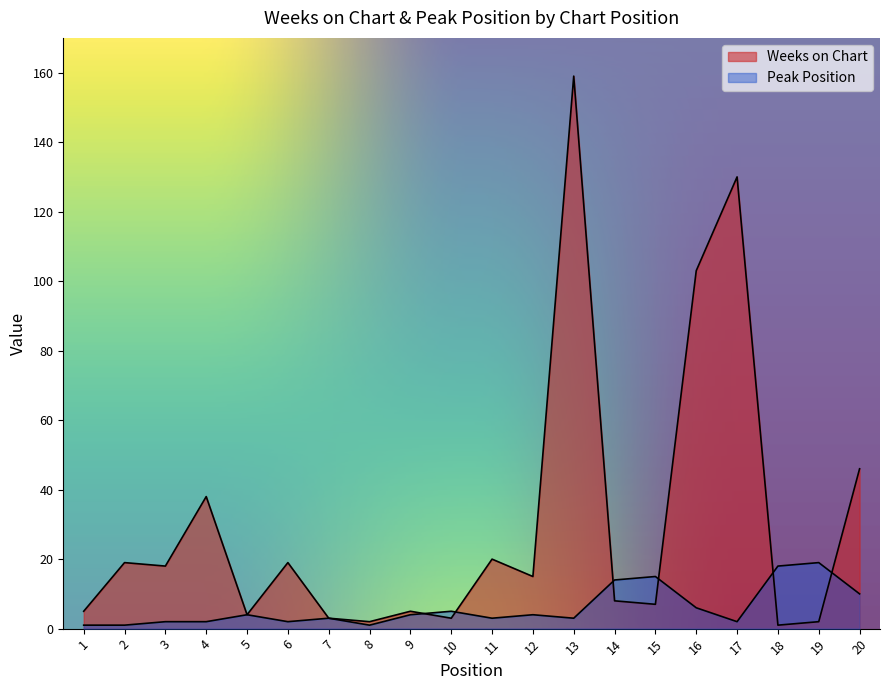

Between 9 and 17, which series saw the biggest shift?

Weeks on Chart